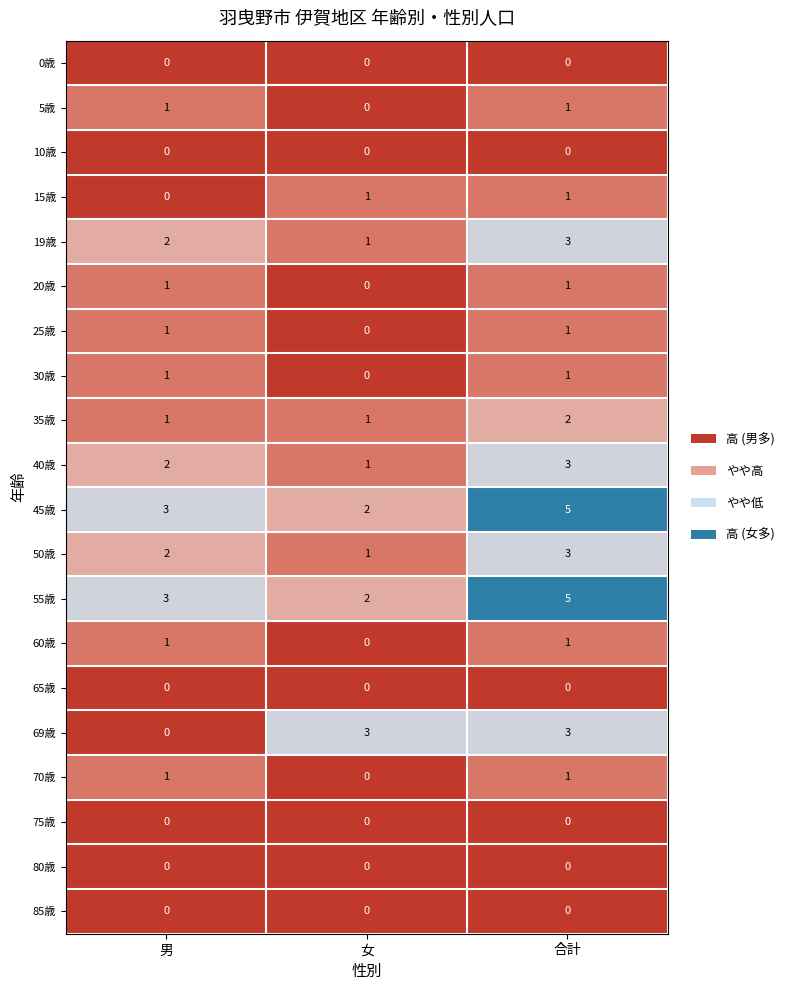

Count the number of data series in this chart.

20